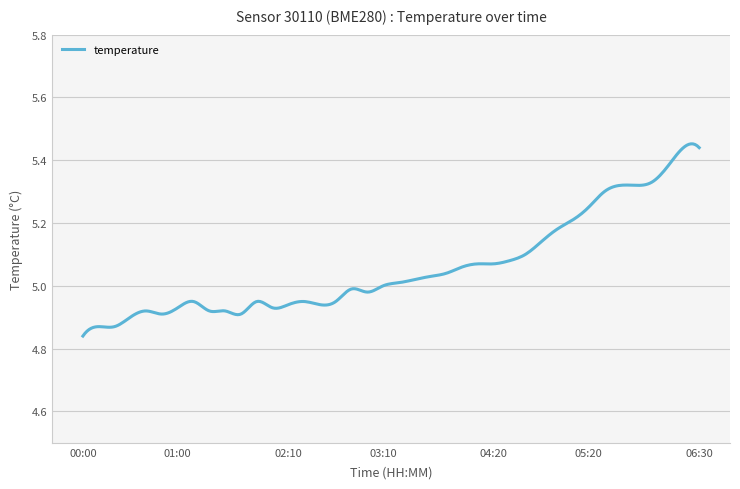

What is the sum of all values?

1517.2